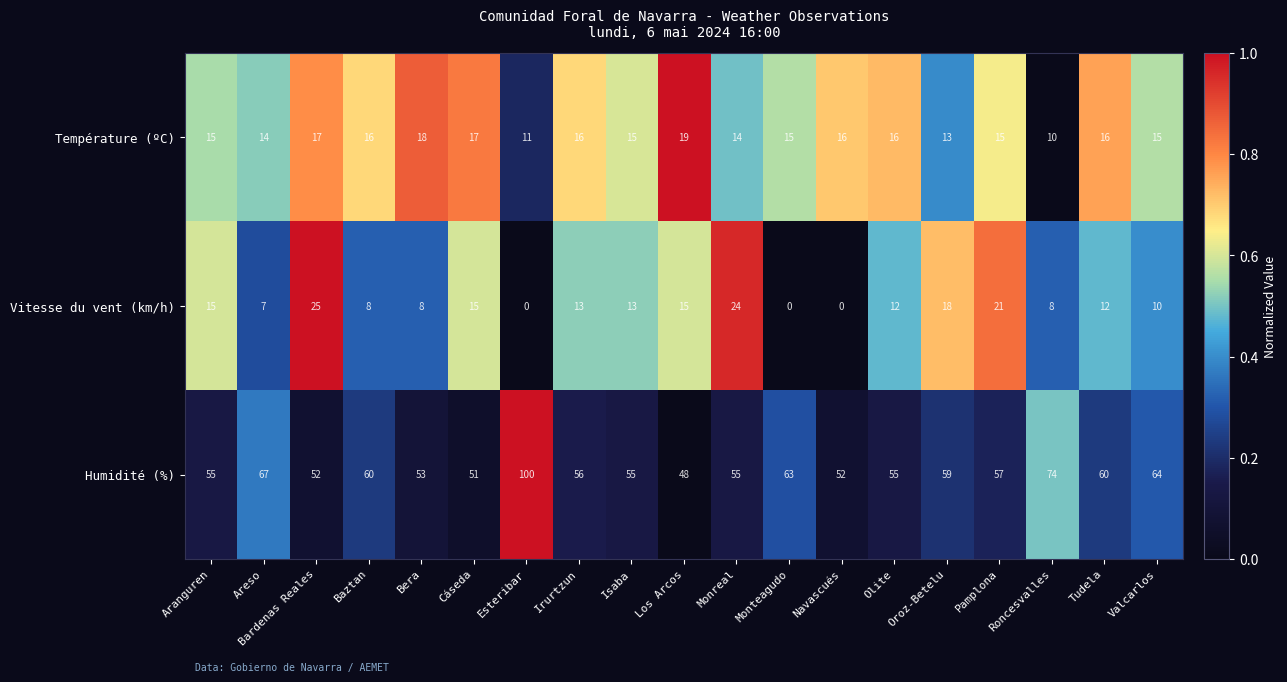

Where does the Humidité (%) series first go above 56?

Areso